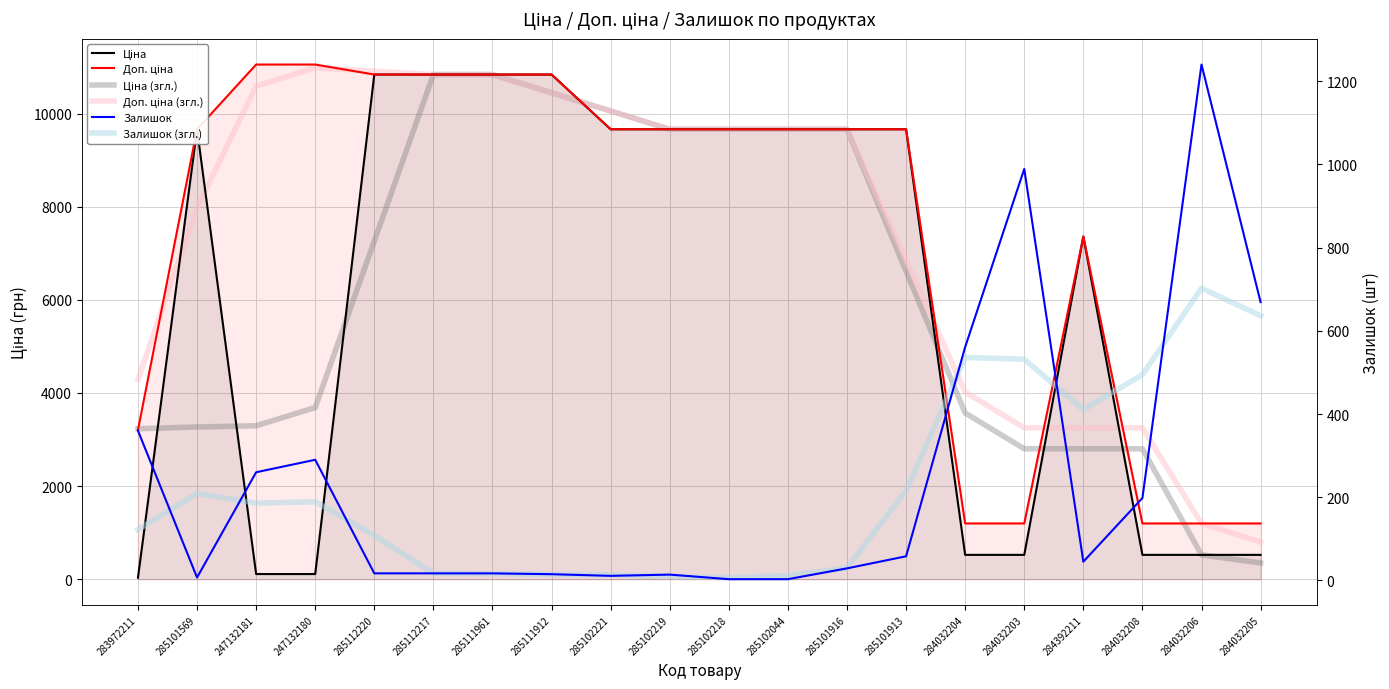

What is the value of the Доп. ціна (згл.) point at the 10th from the left?

9664.7